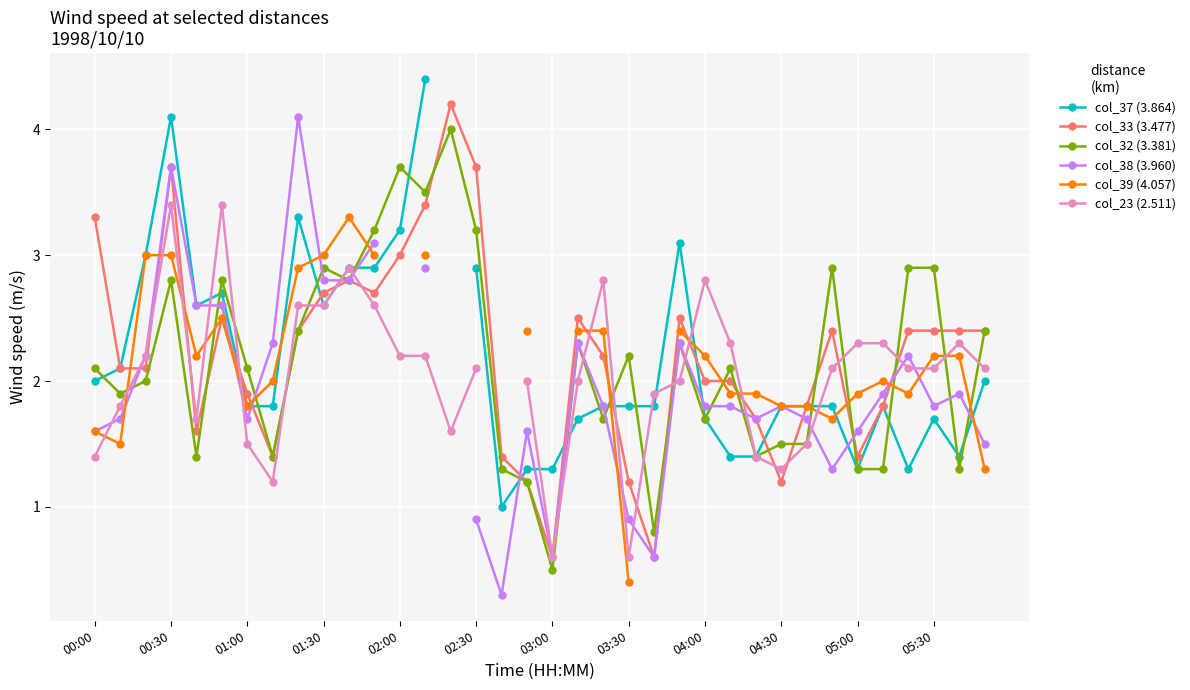

What are all the series names shown in the legend?

col_37 (3.864), col_33 (3.477), col_32 (3.381), col_38 (3.960), col_39 (4.057), col_23 (2.511)